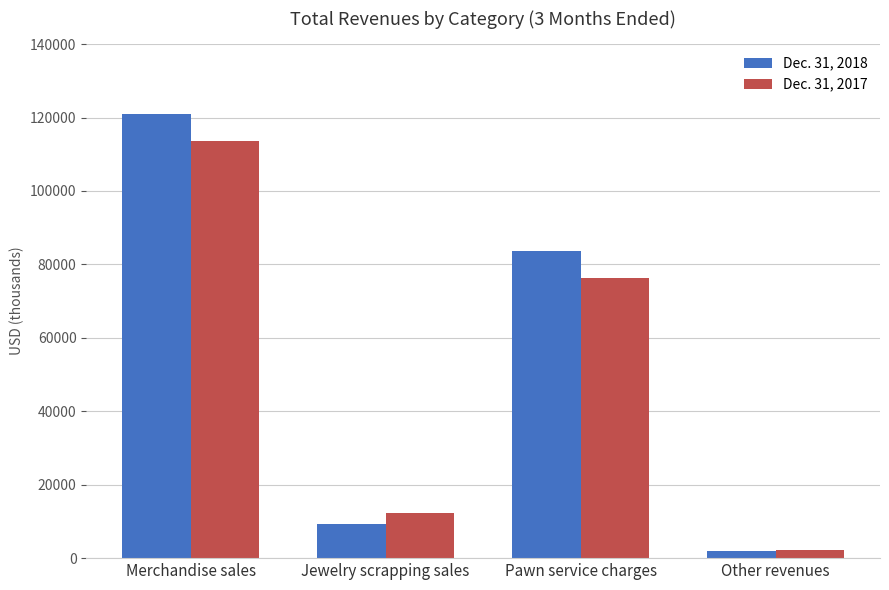

What is the spread (max minus min) of values at Other revenues?

476